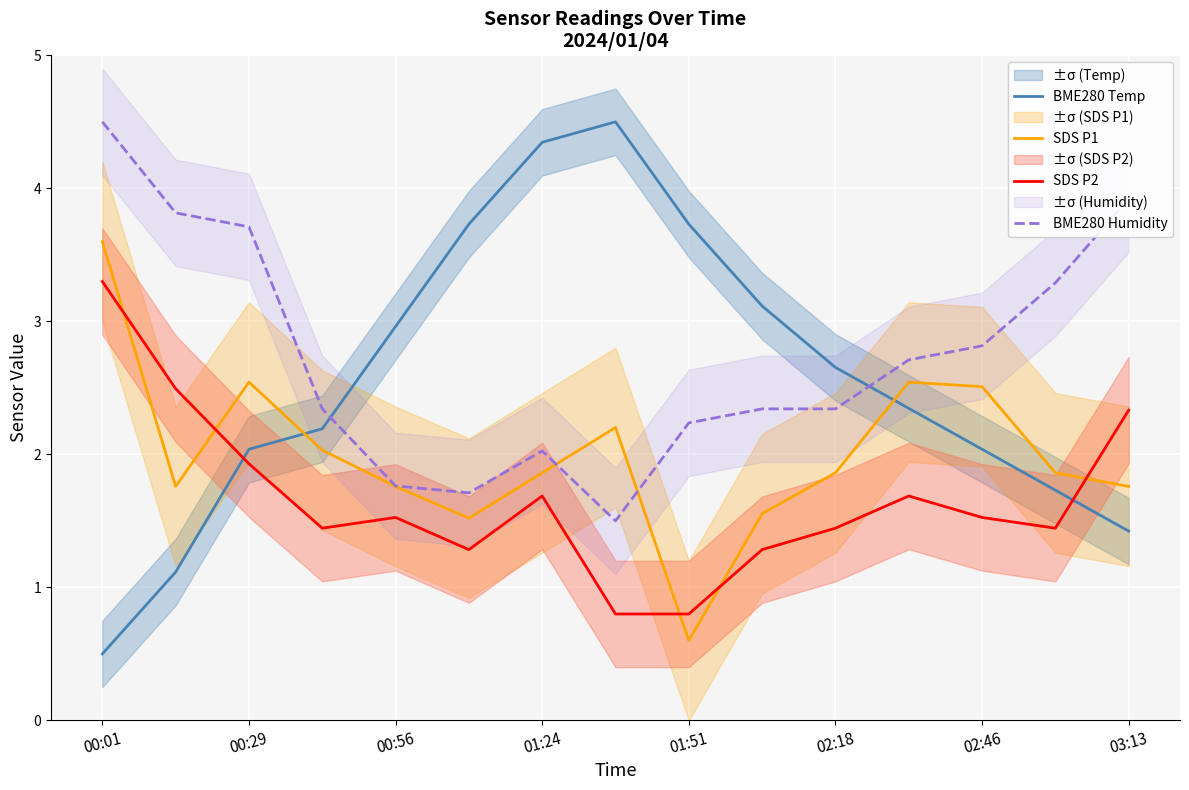

Rank the series by their average value, from lowest to highest.

SDS P2, SDS P1, BME280 Temp, BME280 Humidity